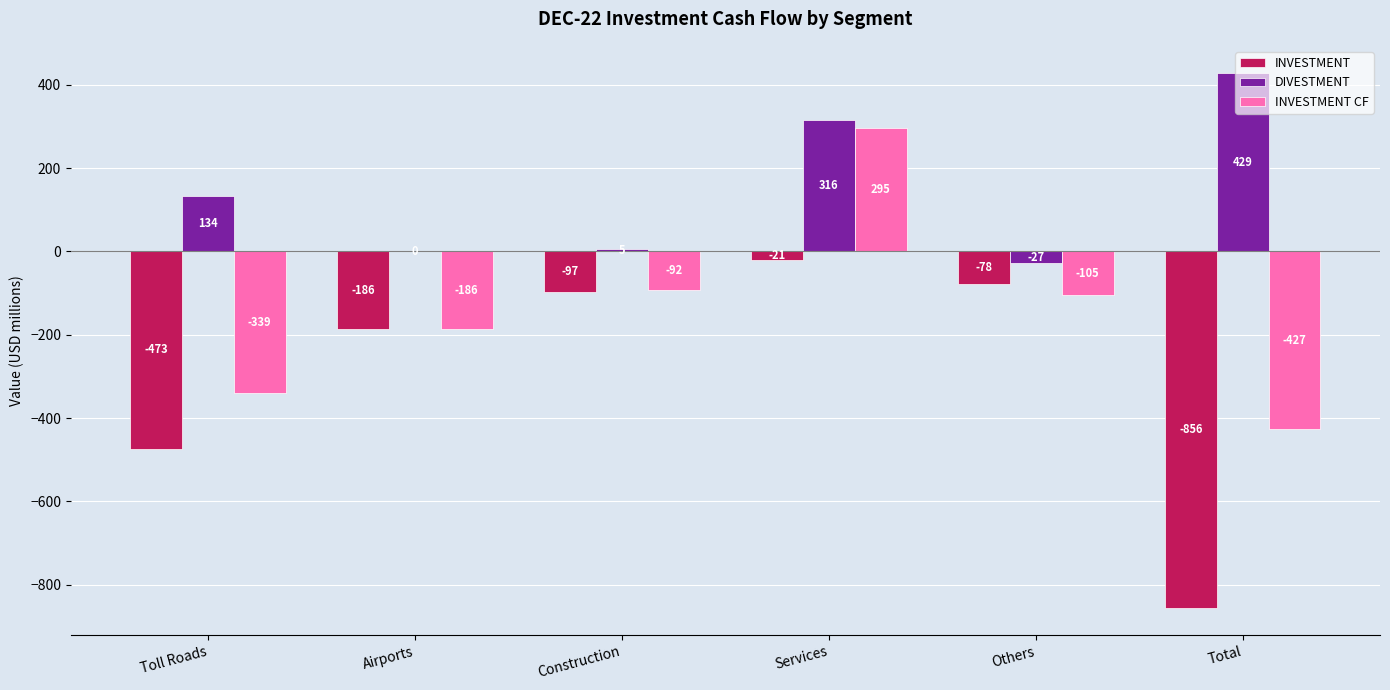

At which label is INVESTMENT CF closest to -66?

Construction